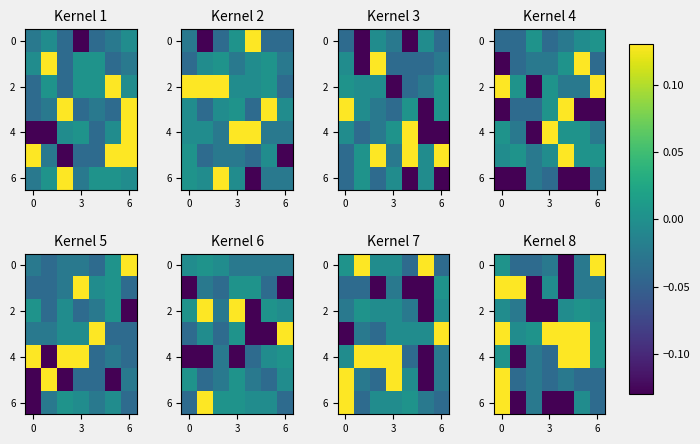

What is the difference between the highest and lowest values at 5?

0.2